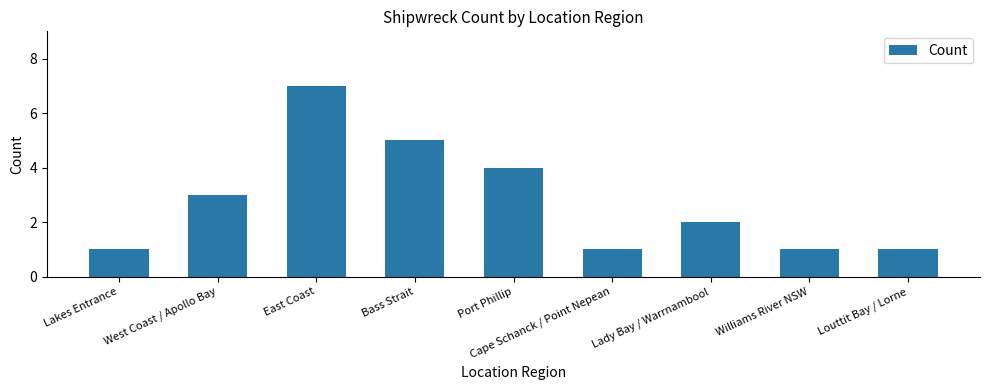

Does the chart contain stacked bars?

No